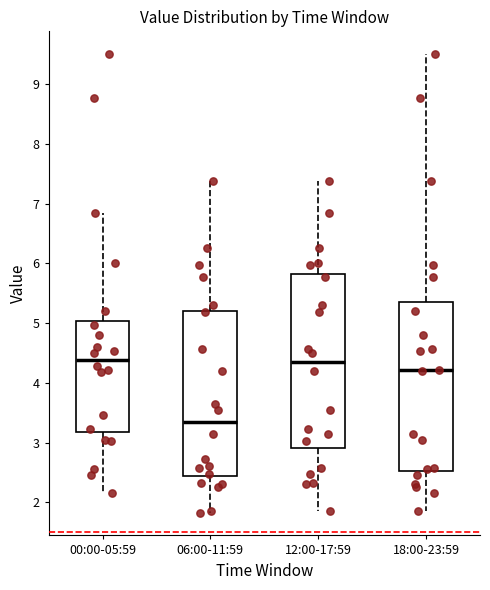

Which box's median line is the lowest?

06:00-11:59